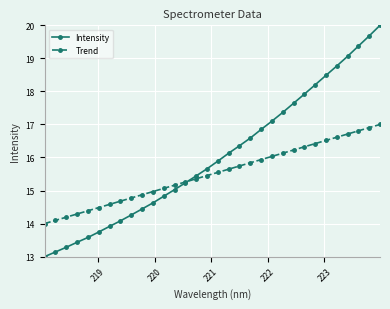

Reading left to right, extract all data points from this chart.

Intensity: 13.0	13.1	13.3	13.4	13.6	13.7	13.9	14.1	14.3	14.4	14.6	14.8	15.0	15.2	15.4	15.7	15.9	16.1	16.4	16.6	16.8	17.1	17.4	17.6	17.9	18.2	18.5	18.8	19.1	19.4	19.7	20.0
Trend: 14.0	14.1	14.2	14.3	14.4	14.5	14.6	14.7	14.8	14.9	15.0	15.1	15.2	15.3	15.4	15.5	15.5	15.6	15.7	15.8	15.9	16.0	16.1	16.2	16.3	16.4	16.5	16.6	16.7	16.8	16.9	17.0